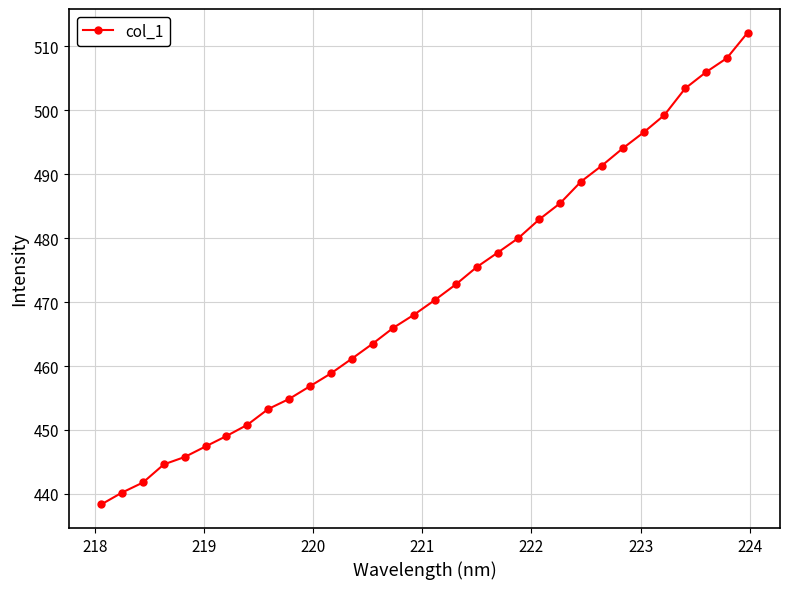

How many distinct data groups are displayed?

1